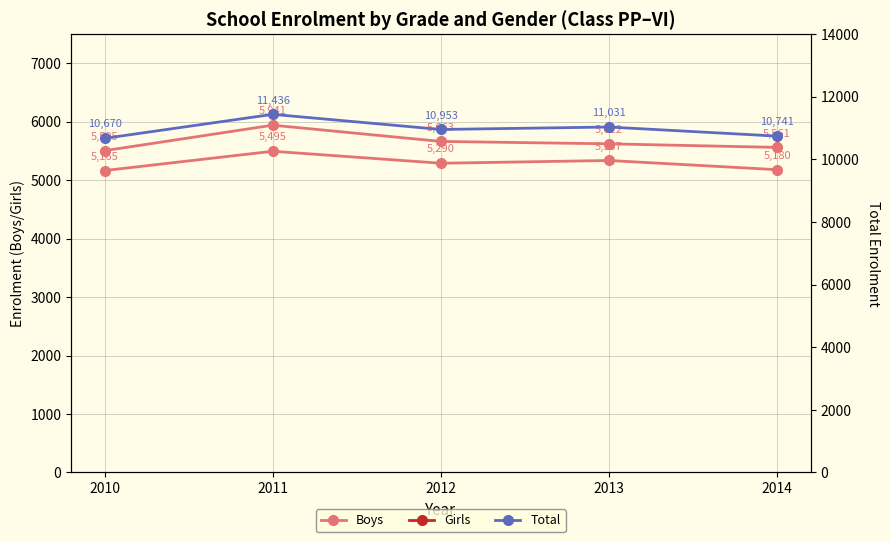

Does the chart have visible grid lines?

Yes